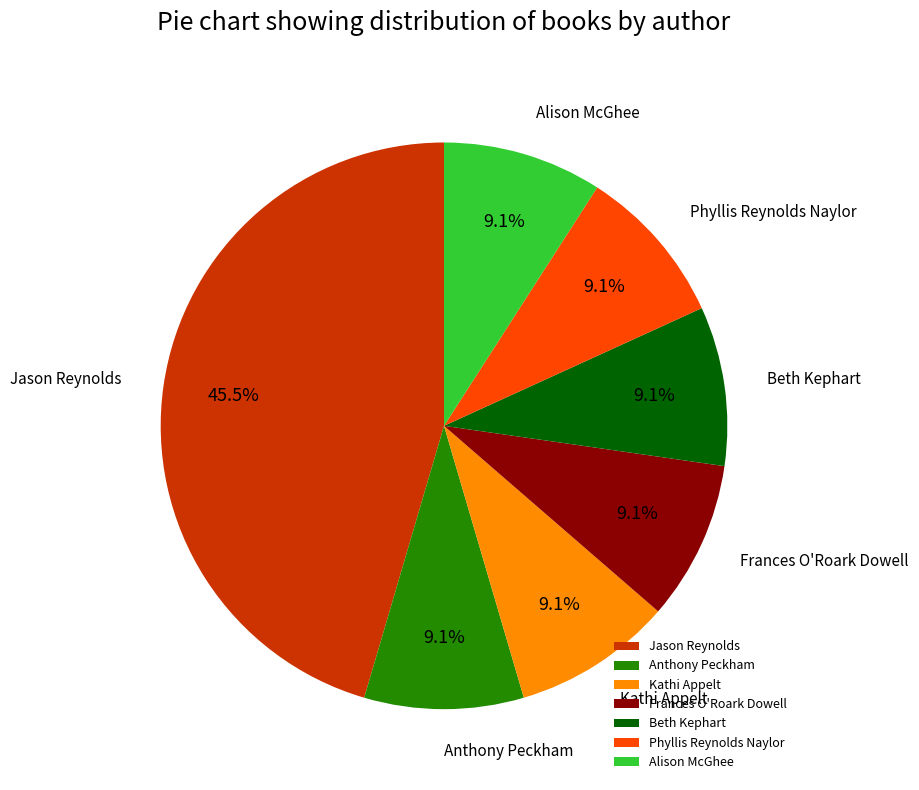

Combined, what portion of the pie is Frances O'Roark Dowell and Phyllis Reynolds Naylor?

18.2%